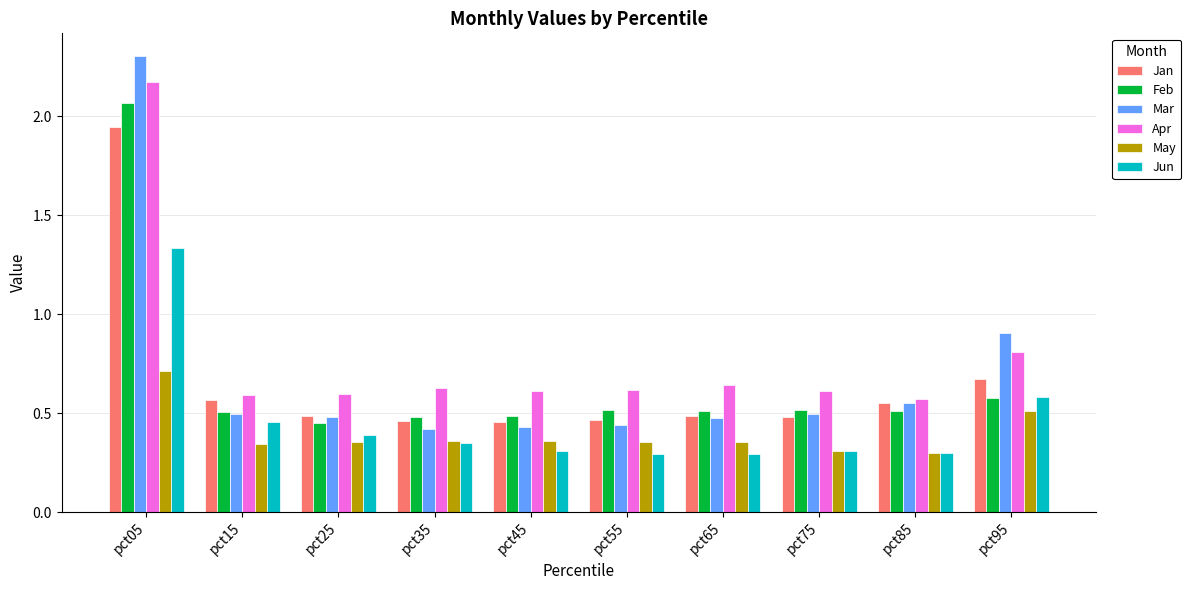

What is the difference between the maximum and second lowest values in the Apr series?

1.6